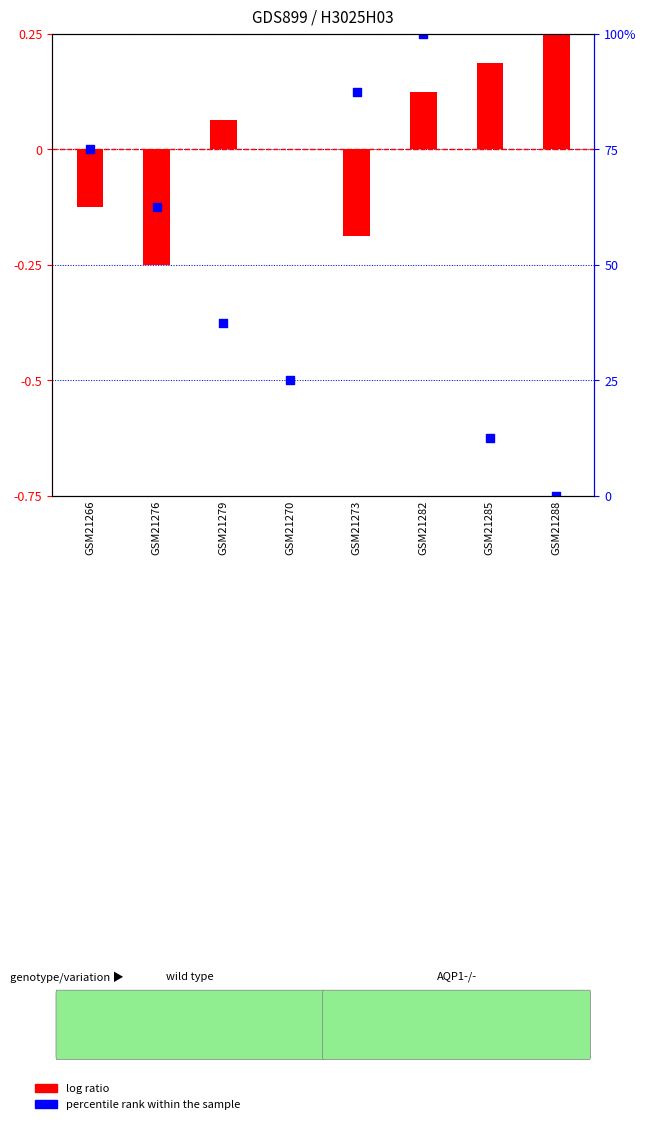

Which series contains the highest Y value?

log ratio